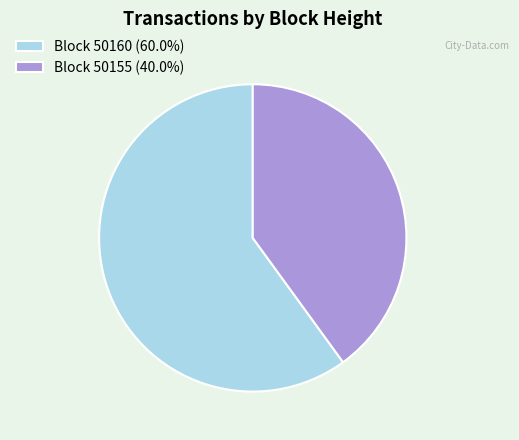

Is there any slice that represents more than half of the pie?

Yes